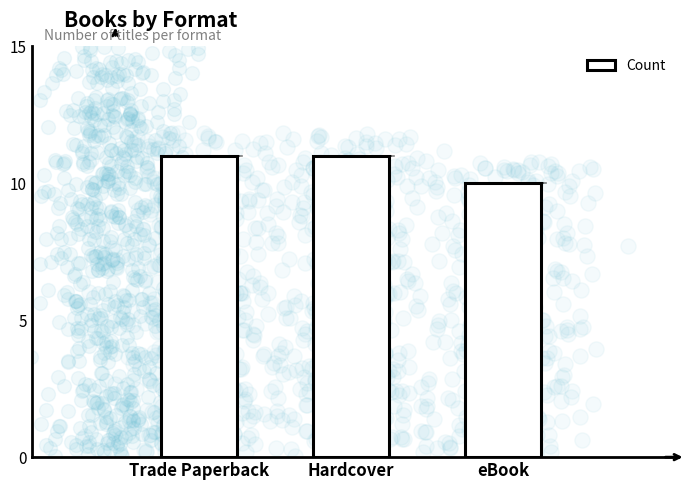

What is the ratio of the value at Hardcover to the value at eBook?

1.1